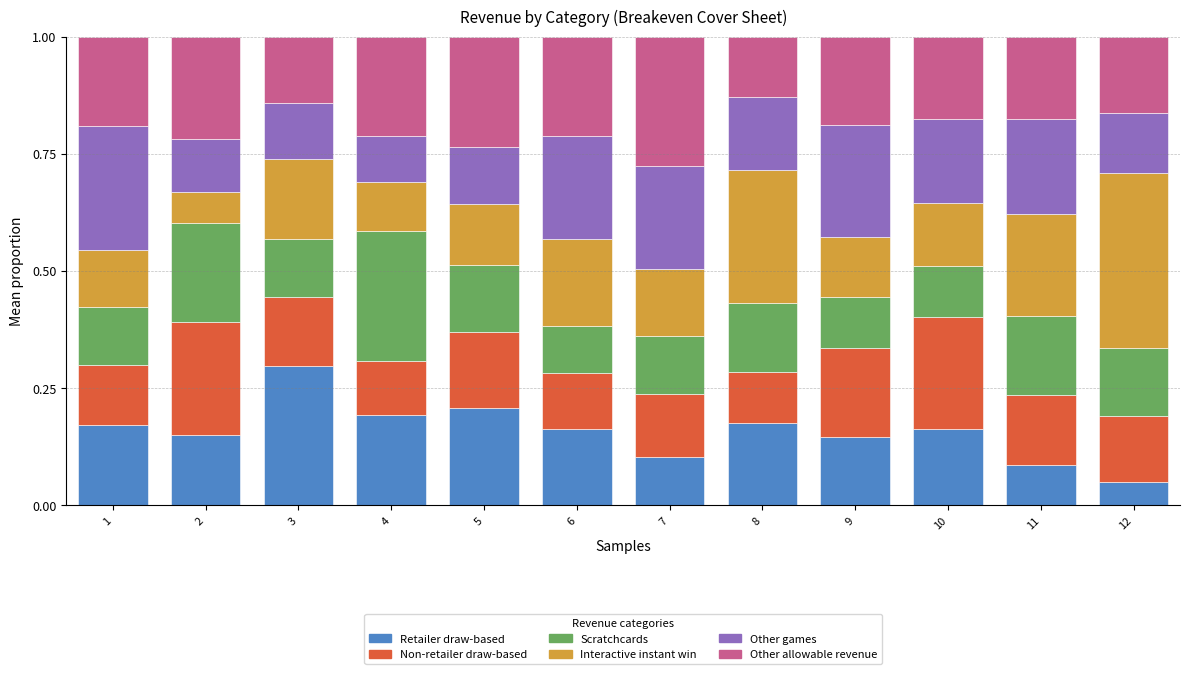

How many Retailer draw-based values are between 0 and 1?

12